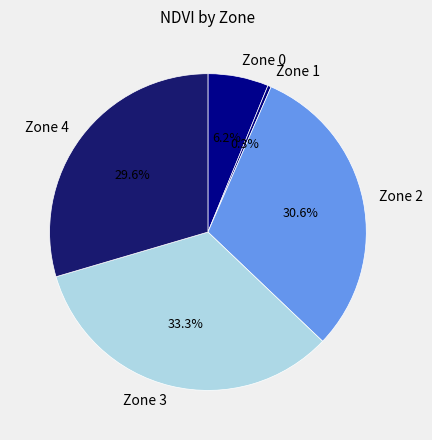

Which category has the smallest portion of the pie?

Zone 1